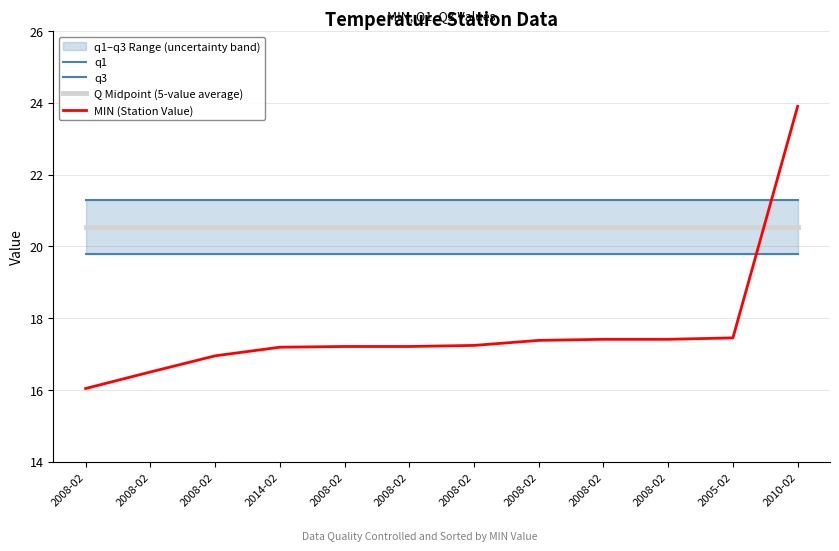

How many categories are shown in the chart?

12